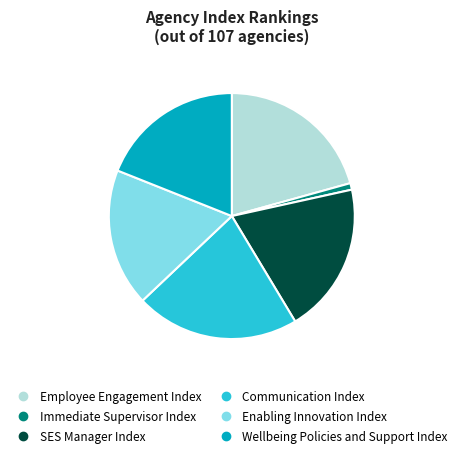

Combined, do SES Manager Index and Communication Index account for over 50%?

No